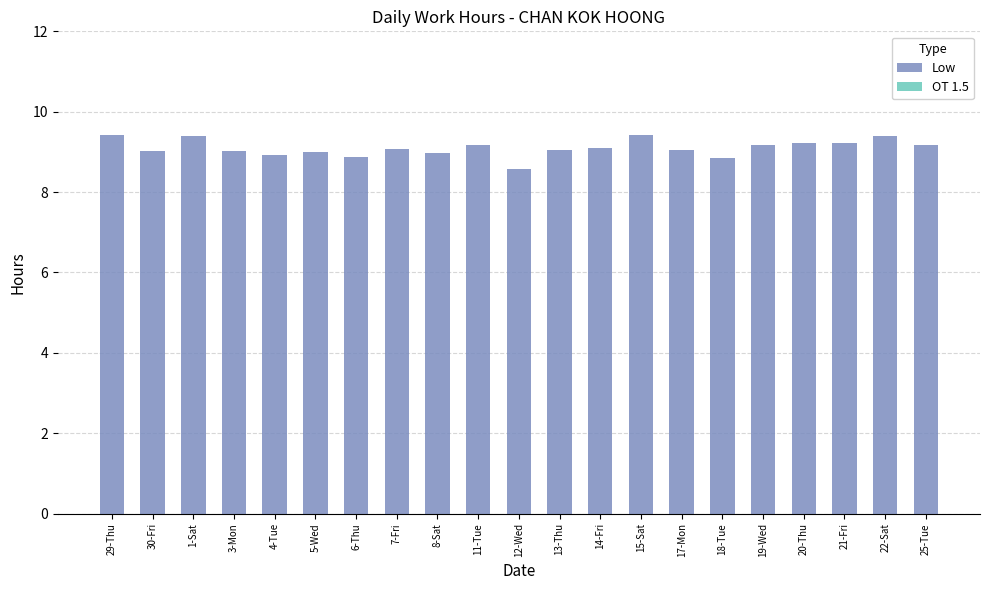

What value does the data have at 7-Fri?

9.1